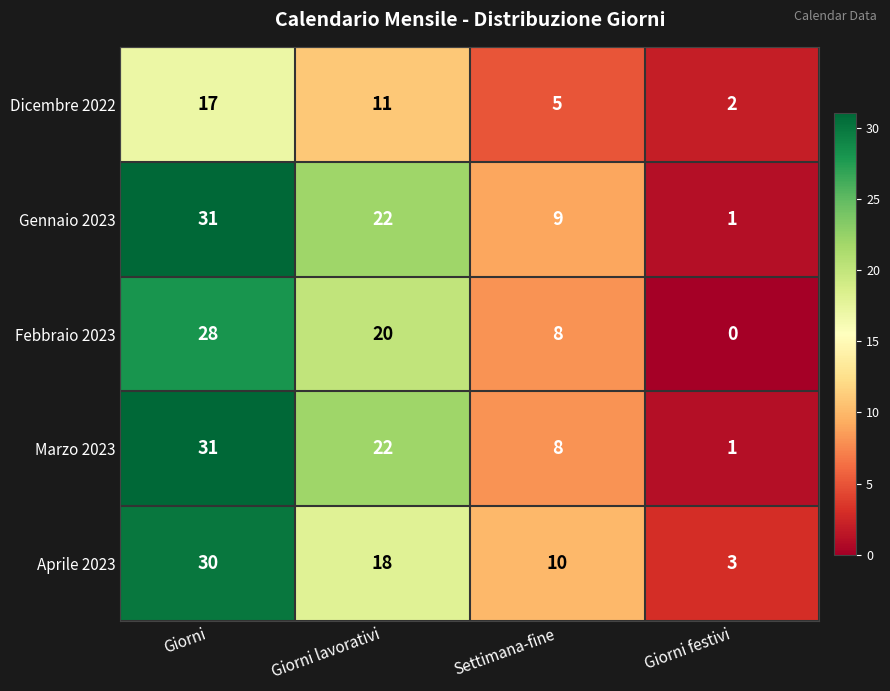

At how many categories does at least one series exceed 7?

3